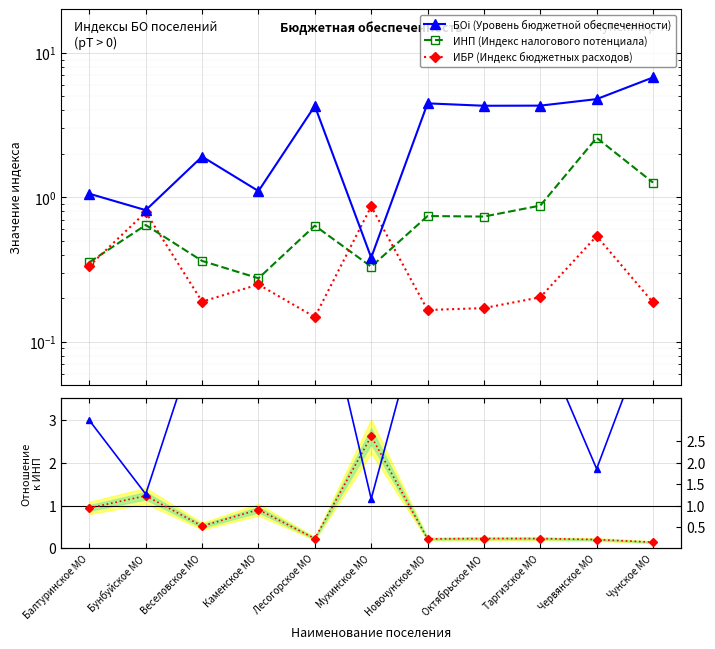

At Червянское МО, list the series in order from smallest to largest.

ИБР / ИНП, ИБР (Индекс бюджетных расходов), БОi / ИНП, ИНП (Индекс налогового потенциала), БОi (Уровень бюджетной обеспеченности)